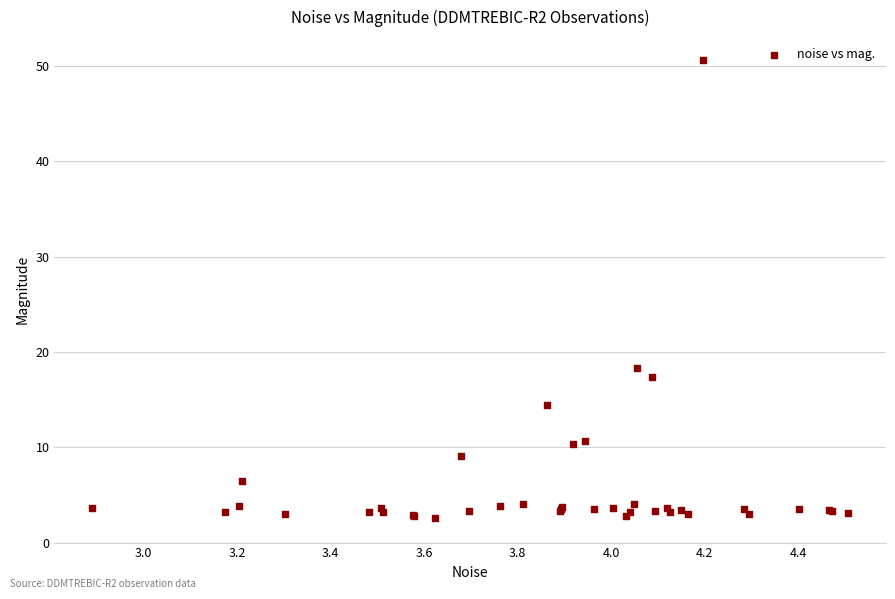

What Y value in the scatter plot is closest to 26?

18.3